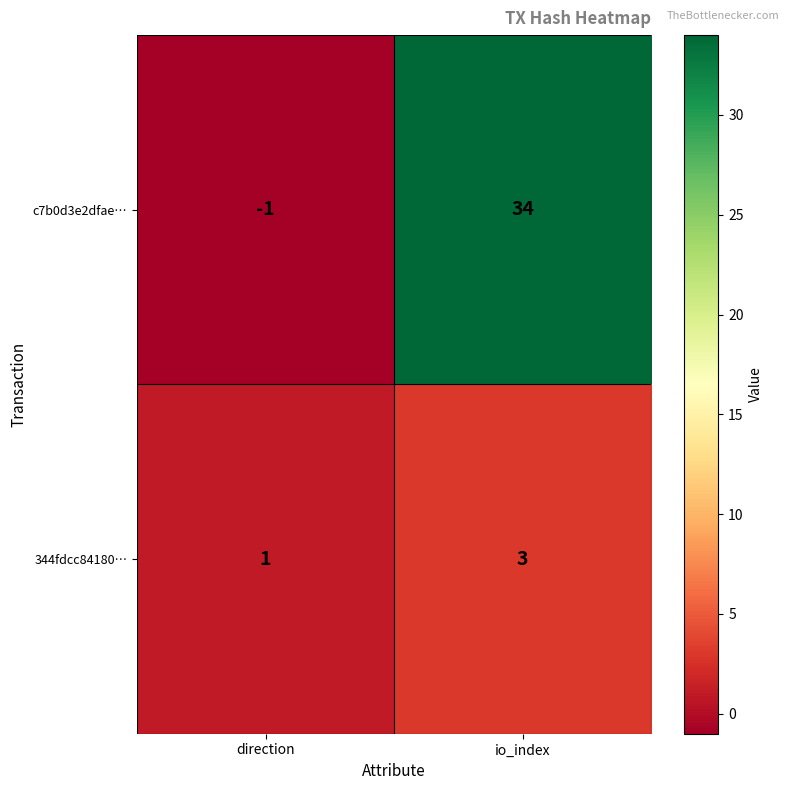

Which series changed the most between direction and io_index?

c7b0d3e2dfae…